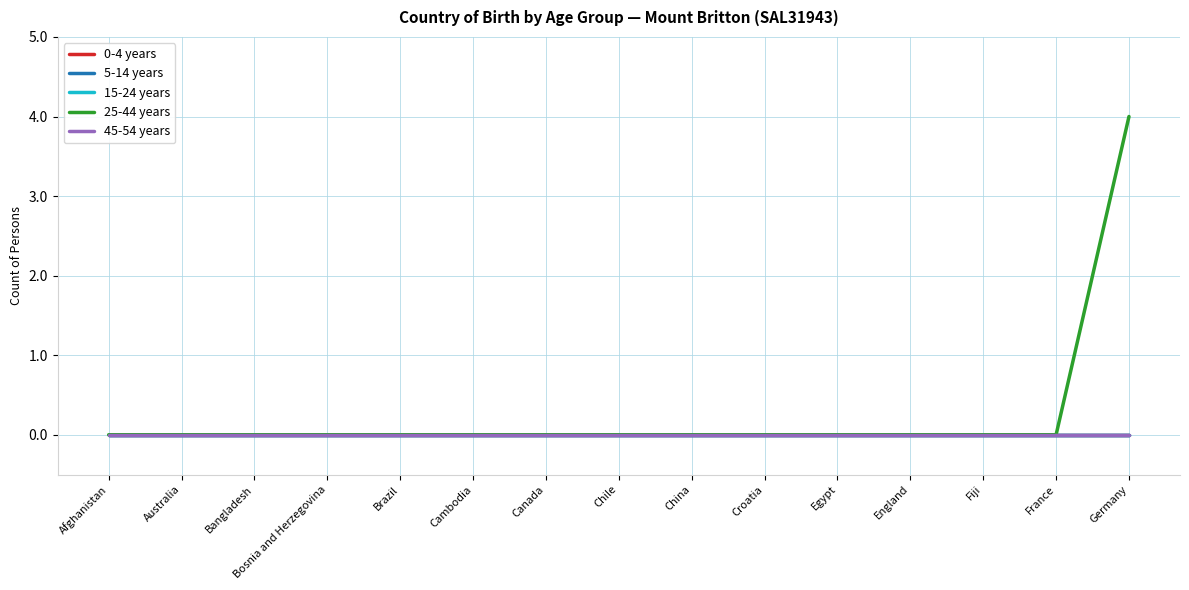

True or false: 25-44 years and 5-14 years intersect in this chart.

False